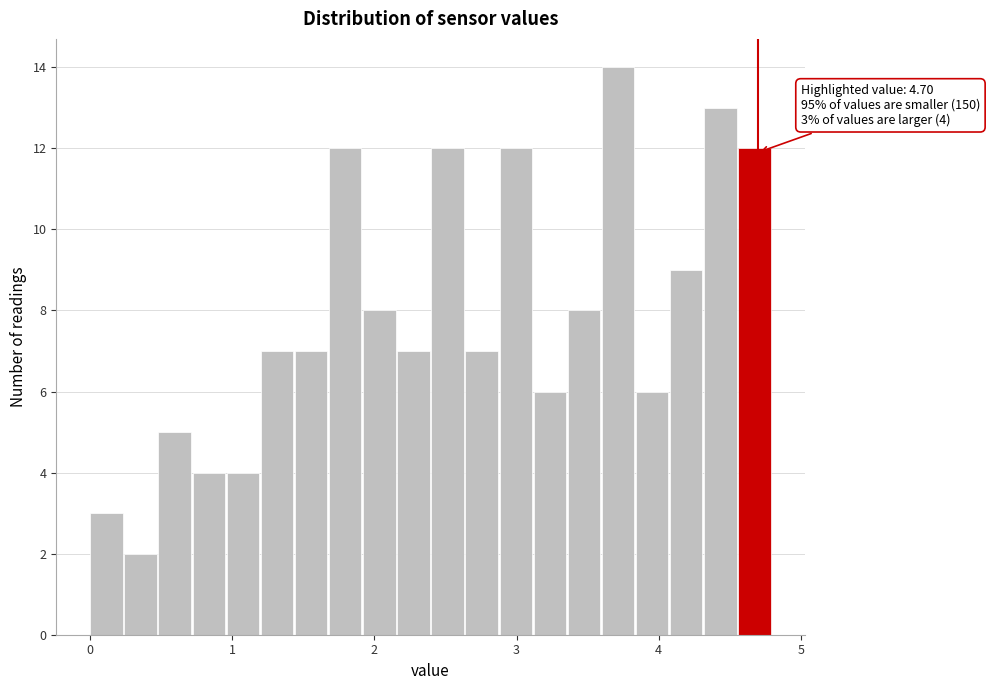

Around what value on the x-axis is the tallest bar? Give the approximate position of its centre, as read against the axis.

3.7